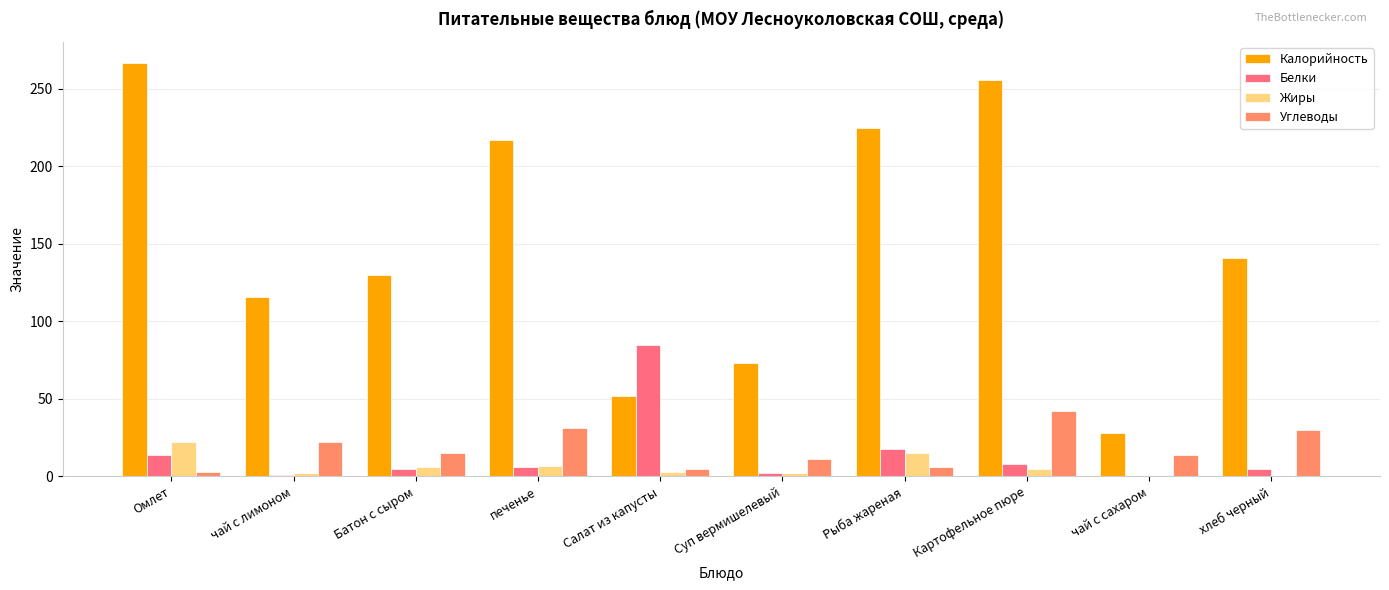

What is the sum of all Жиры values?

62